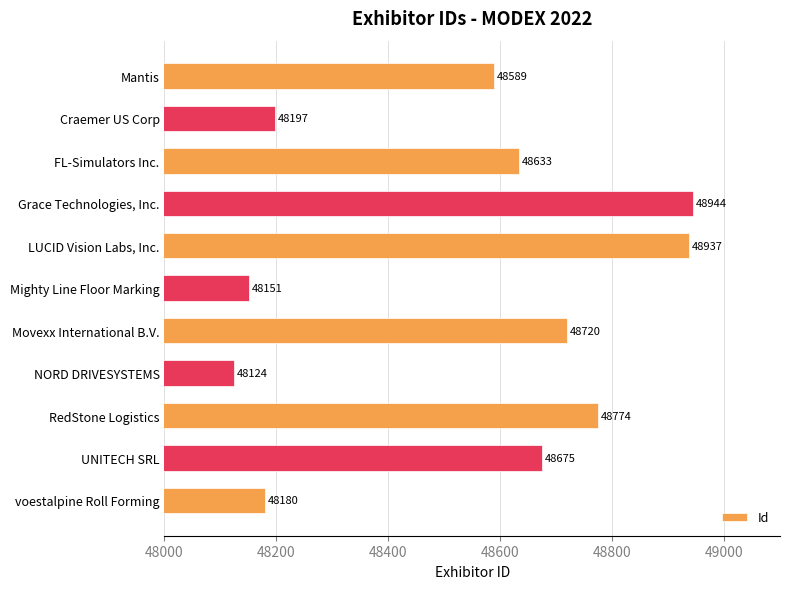

What position from the bottom is Craemer US Corp?

10